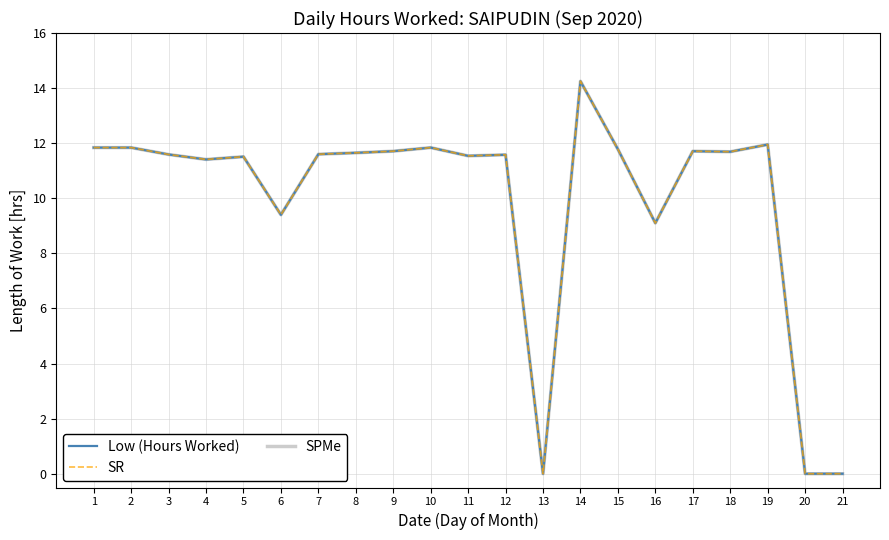

Is this an area chart (filled region under the line)?

No